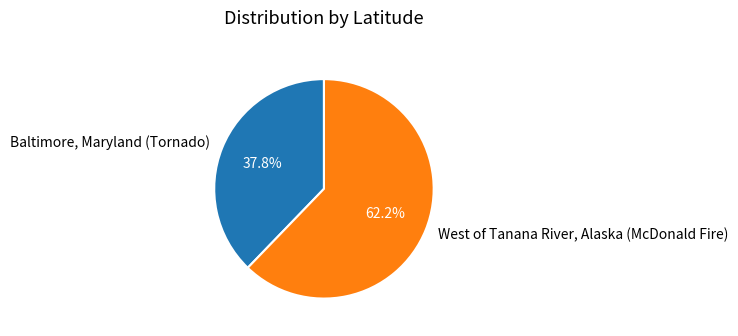

Is there any slice that represents more than half of the pie?

Yes